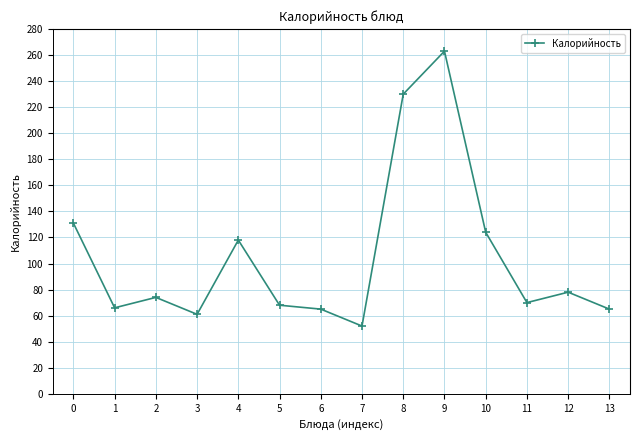

What is the difference between the second highest and minimum values?

178